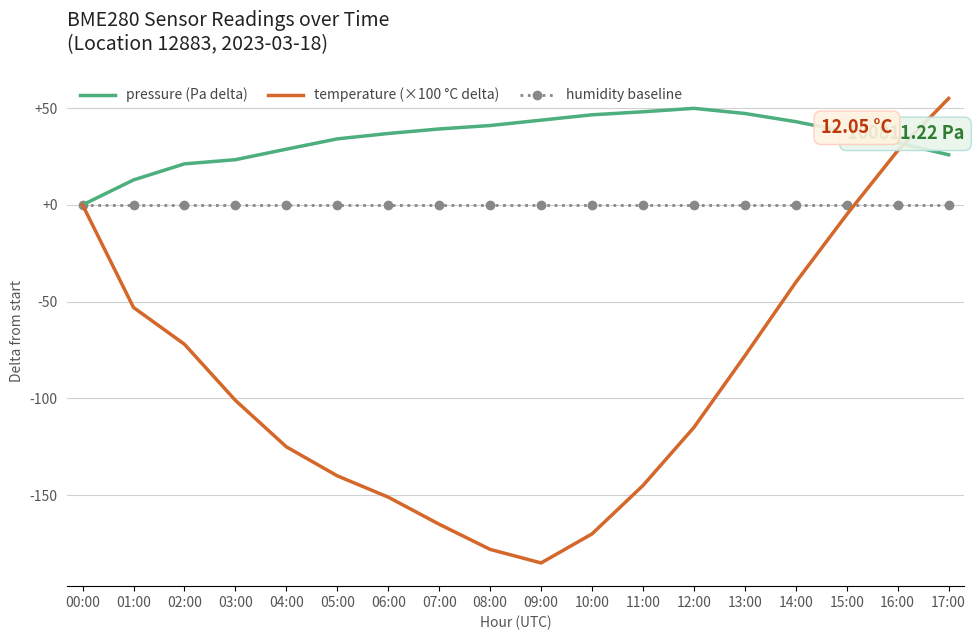

What position from the left is 03:00?

4